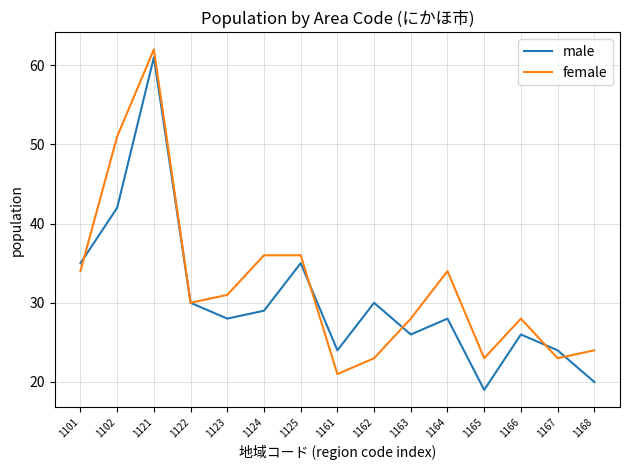

True or false: male has a value of 9 at 1165.

False